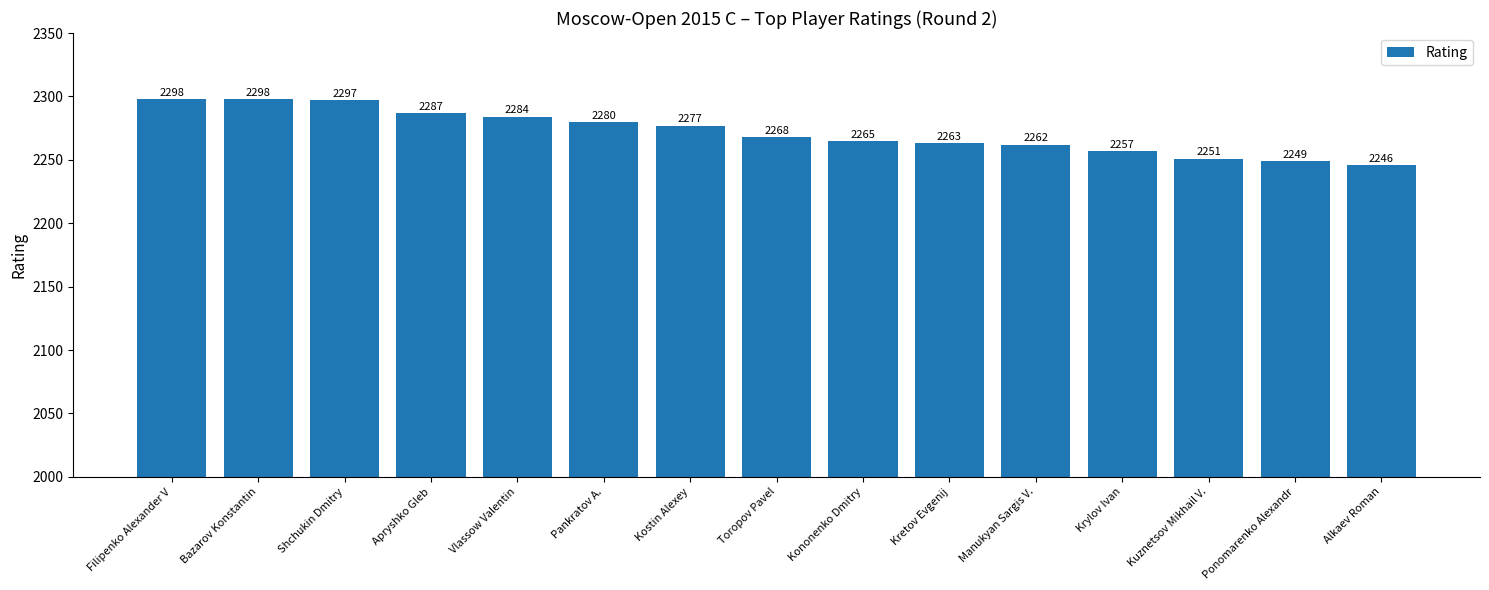

What is the value of the 11th bar from the left?

2262